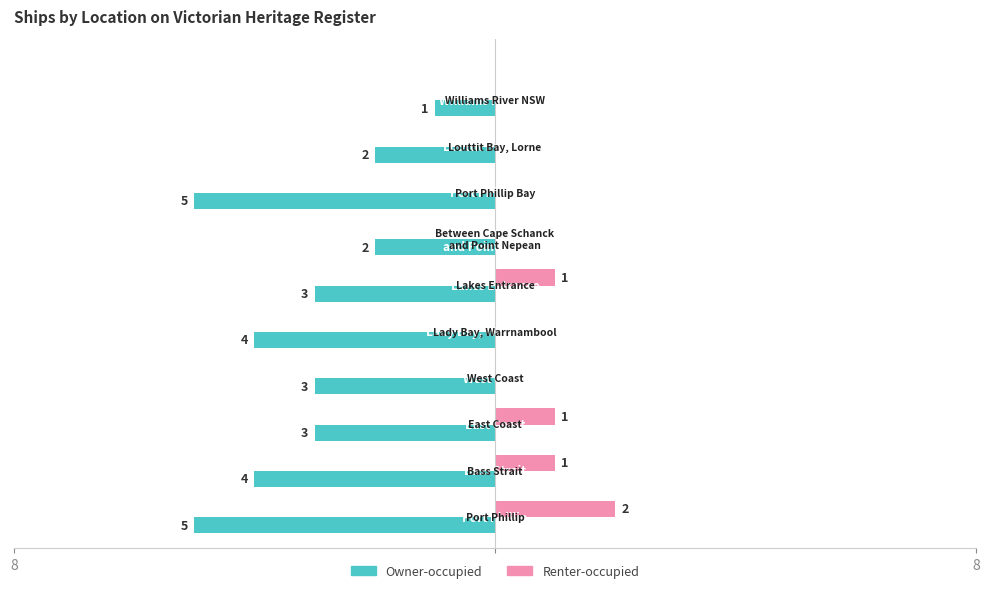

What are all the series names shown in the legend?

Owner-occupied, Renter-occupied